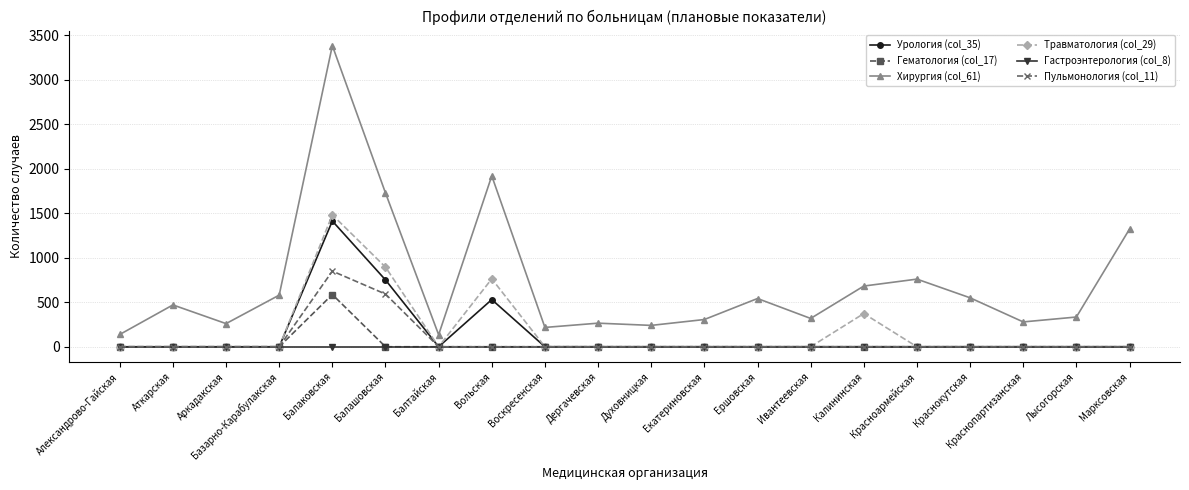

Which series has the largest range (max minus min)?

Хирургия (col_61)